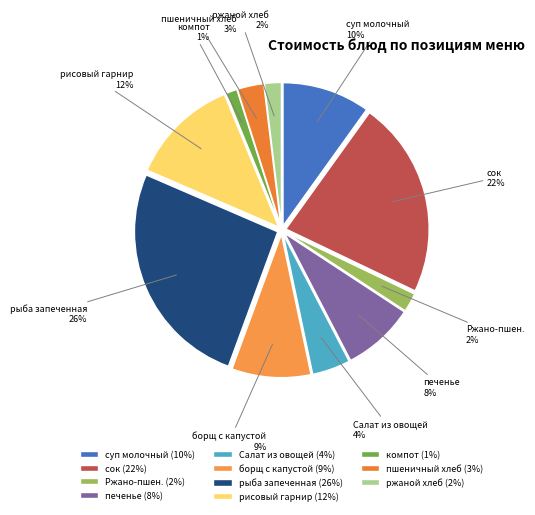

The борщ с капустой slice represents 9% of the pie. True or false?

True